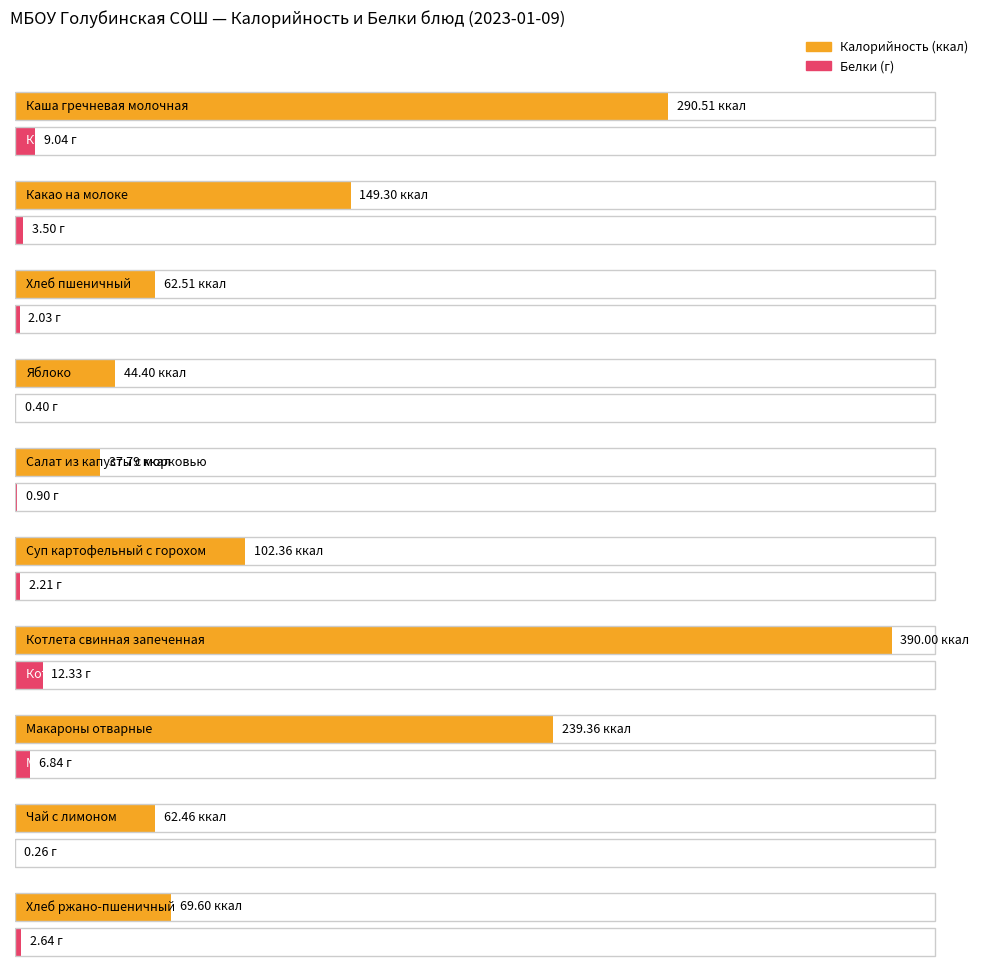

Which has a higher value, Салат из капусты с морковью or Котлета свинная запеченная?

Котлета свинная запеченная